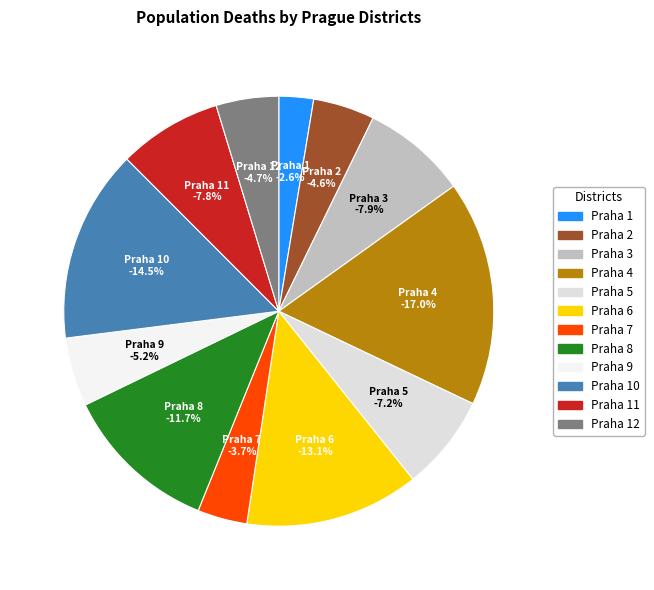

How many segments does this pie chart have?

12